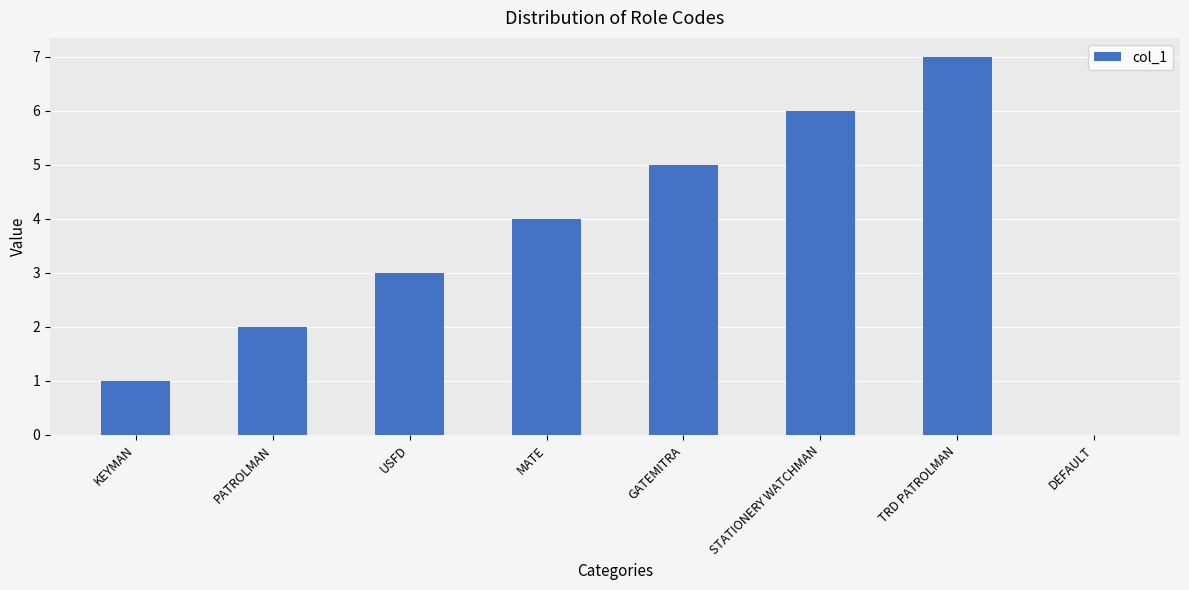

What is the change in value from PATROLMAN to DEFAULT?

-2